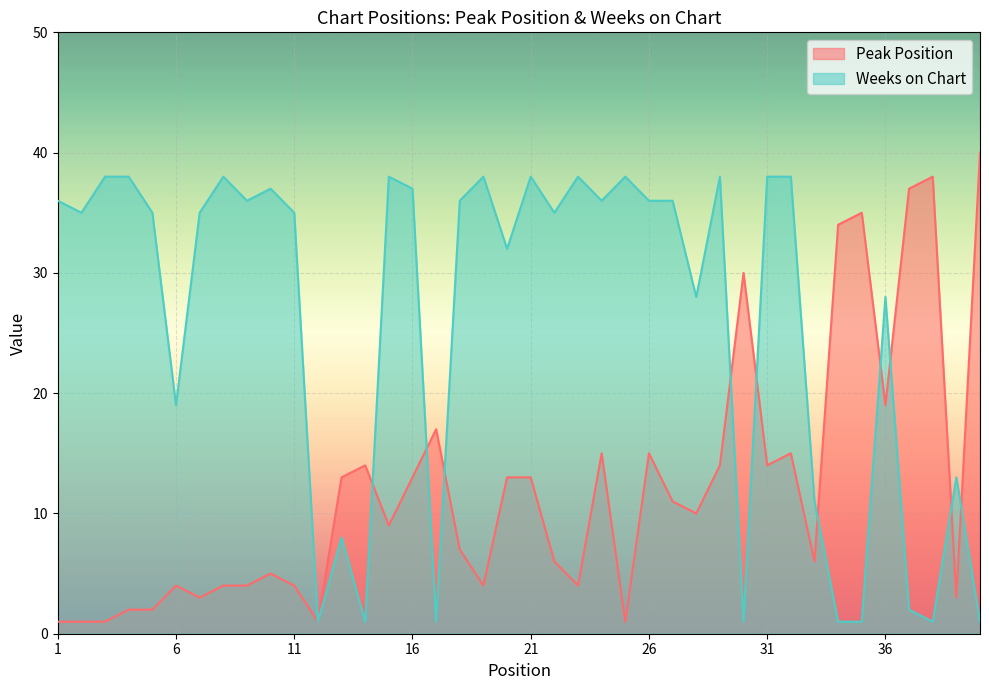

At how many categories does at least one series exceed 39?

1